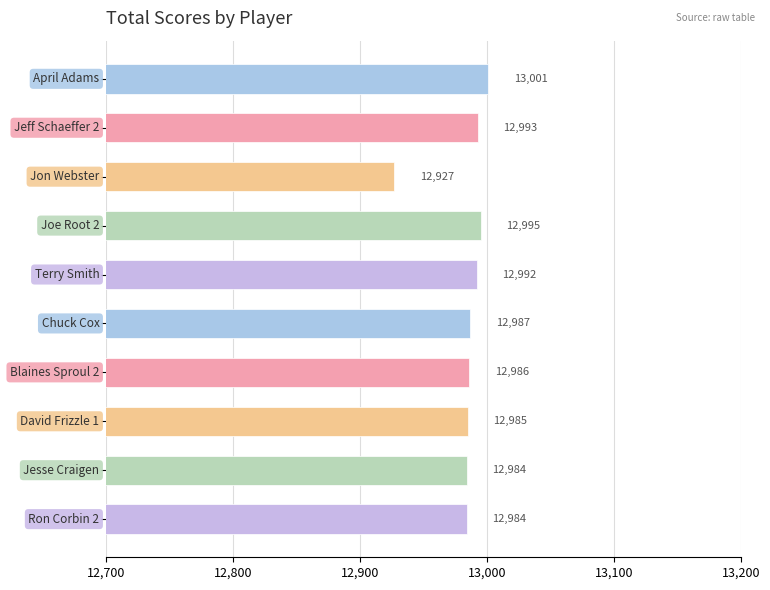

Count the number of data series in this chart.

1